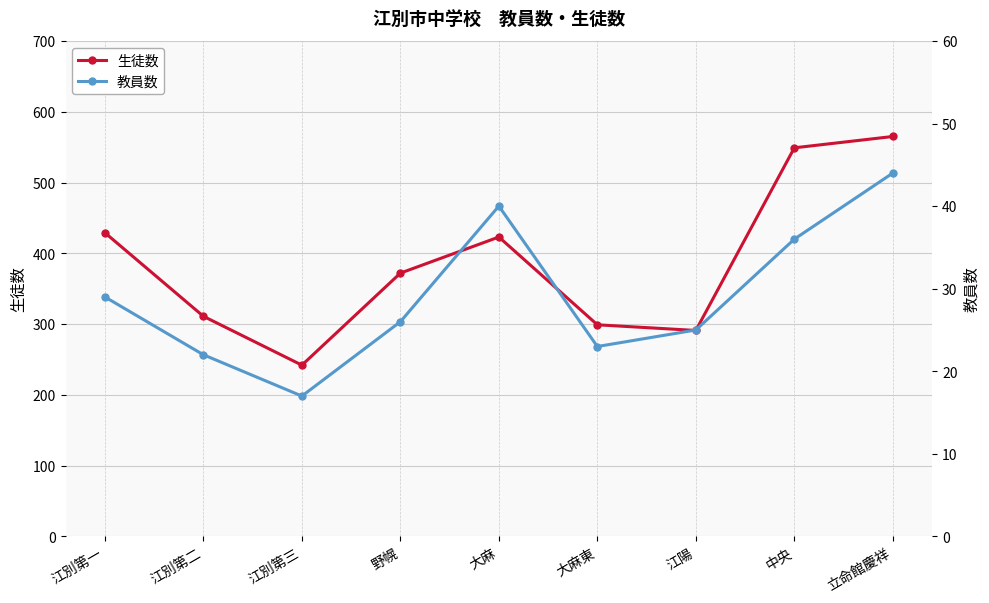

Which category has the highest value across all series?

立命館慶祥